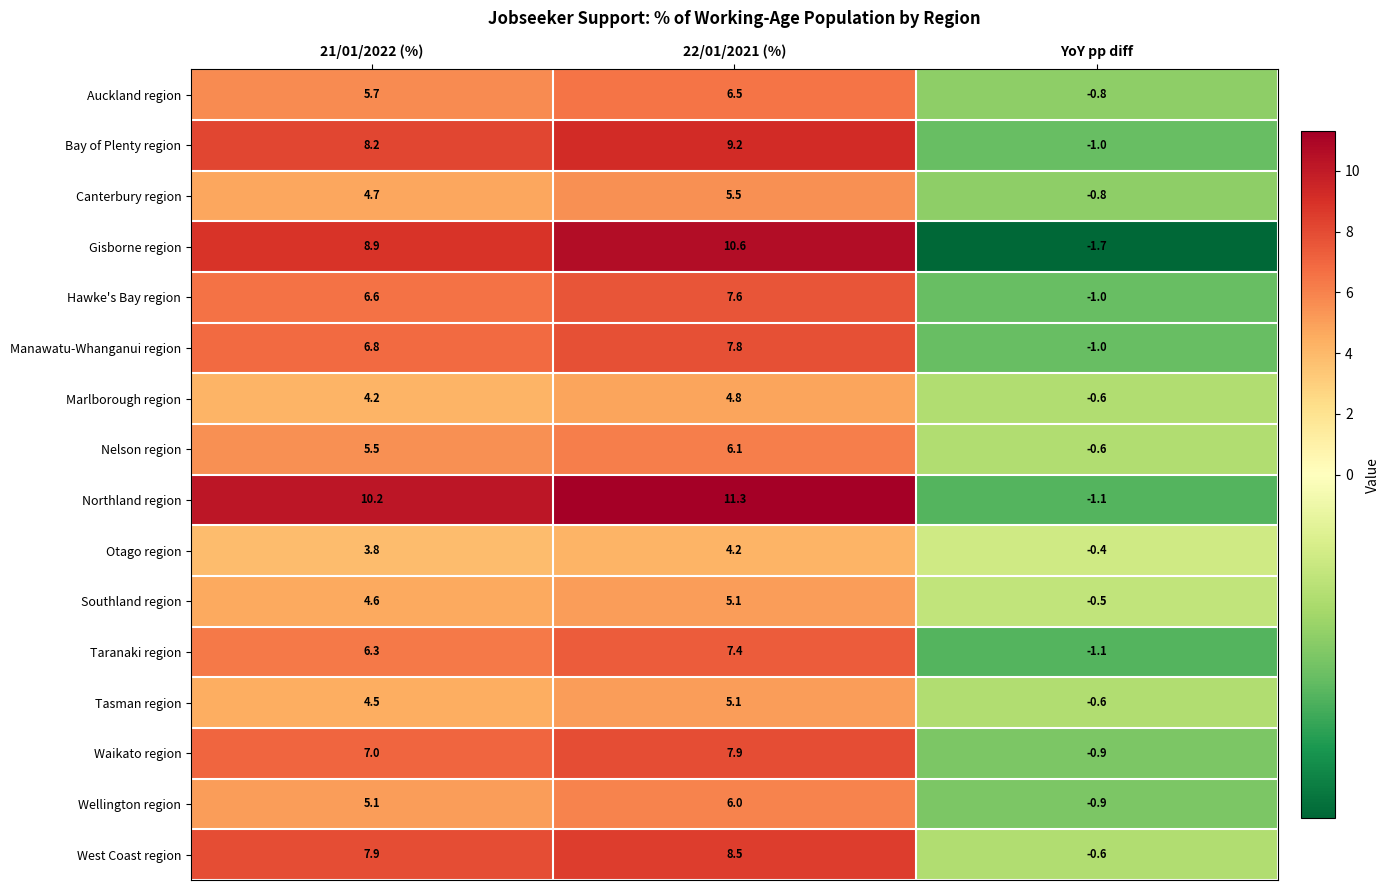

List the labels in order of Hawke's Bay region value, smallest first.

YoY pp diff, 21/01/2022 (%), 22/01/2021 (%)